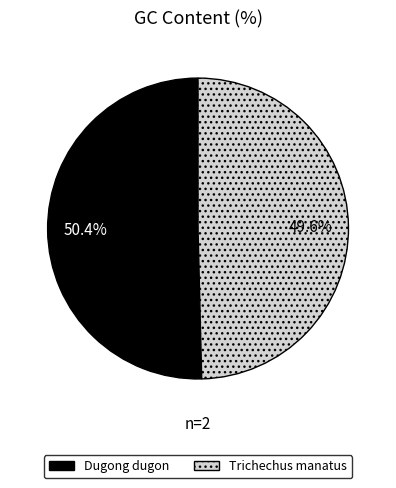

What is the largest slice in the pie chart?

Dugong dugon